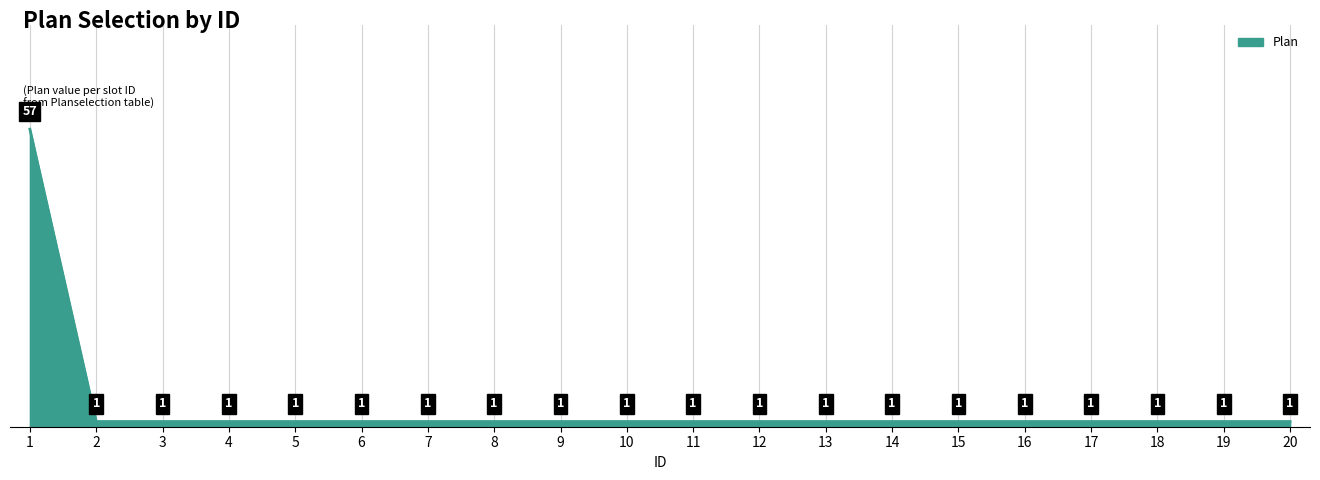

Approximately how many times larger is the value at 16 compared to 17?

1.0